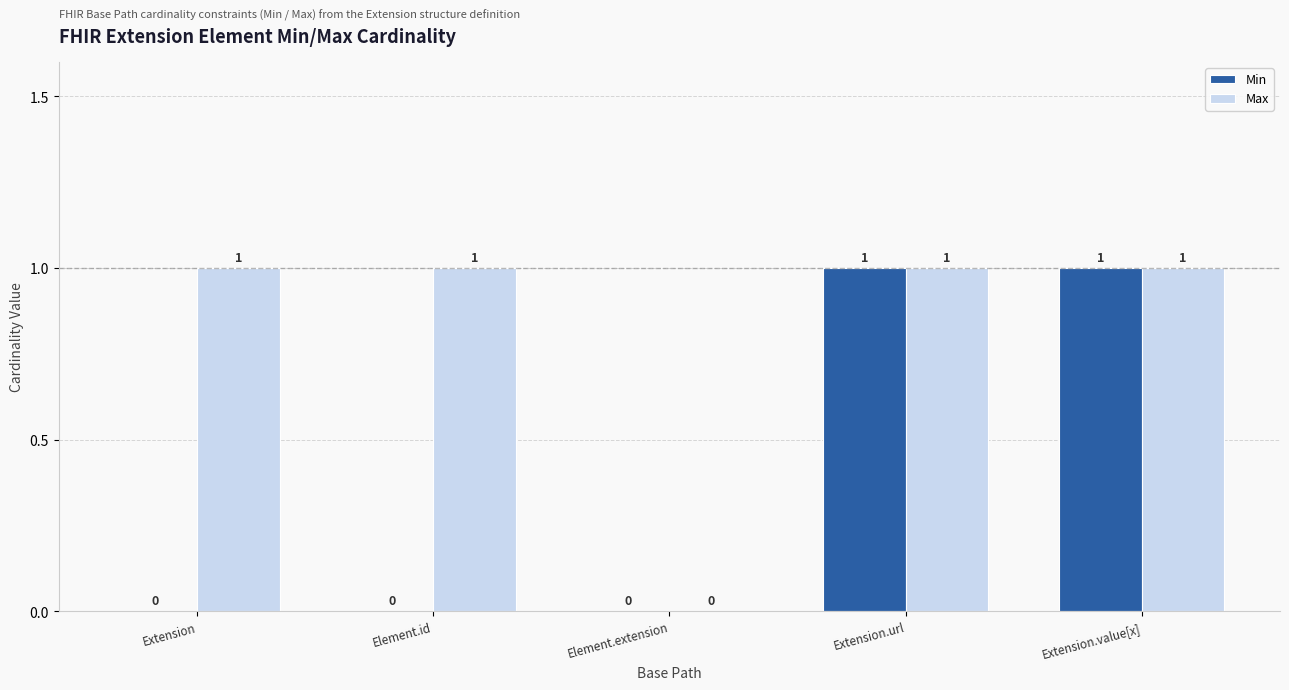

Between Extension and Extension.url, which series saw the biggest shift?

Min